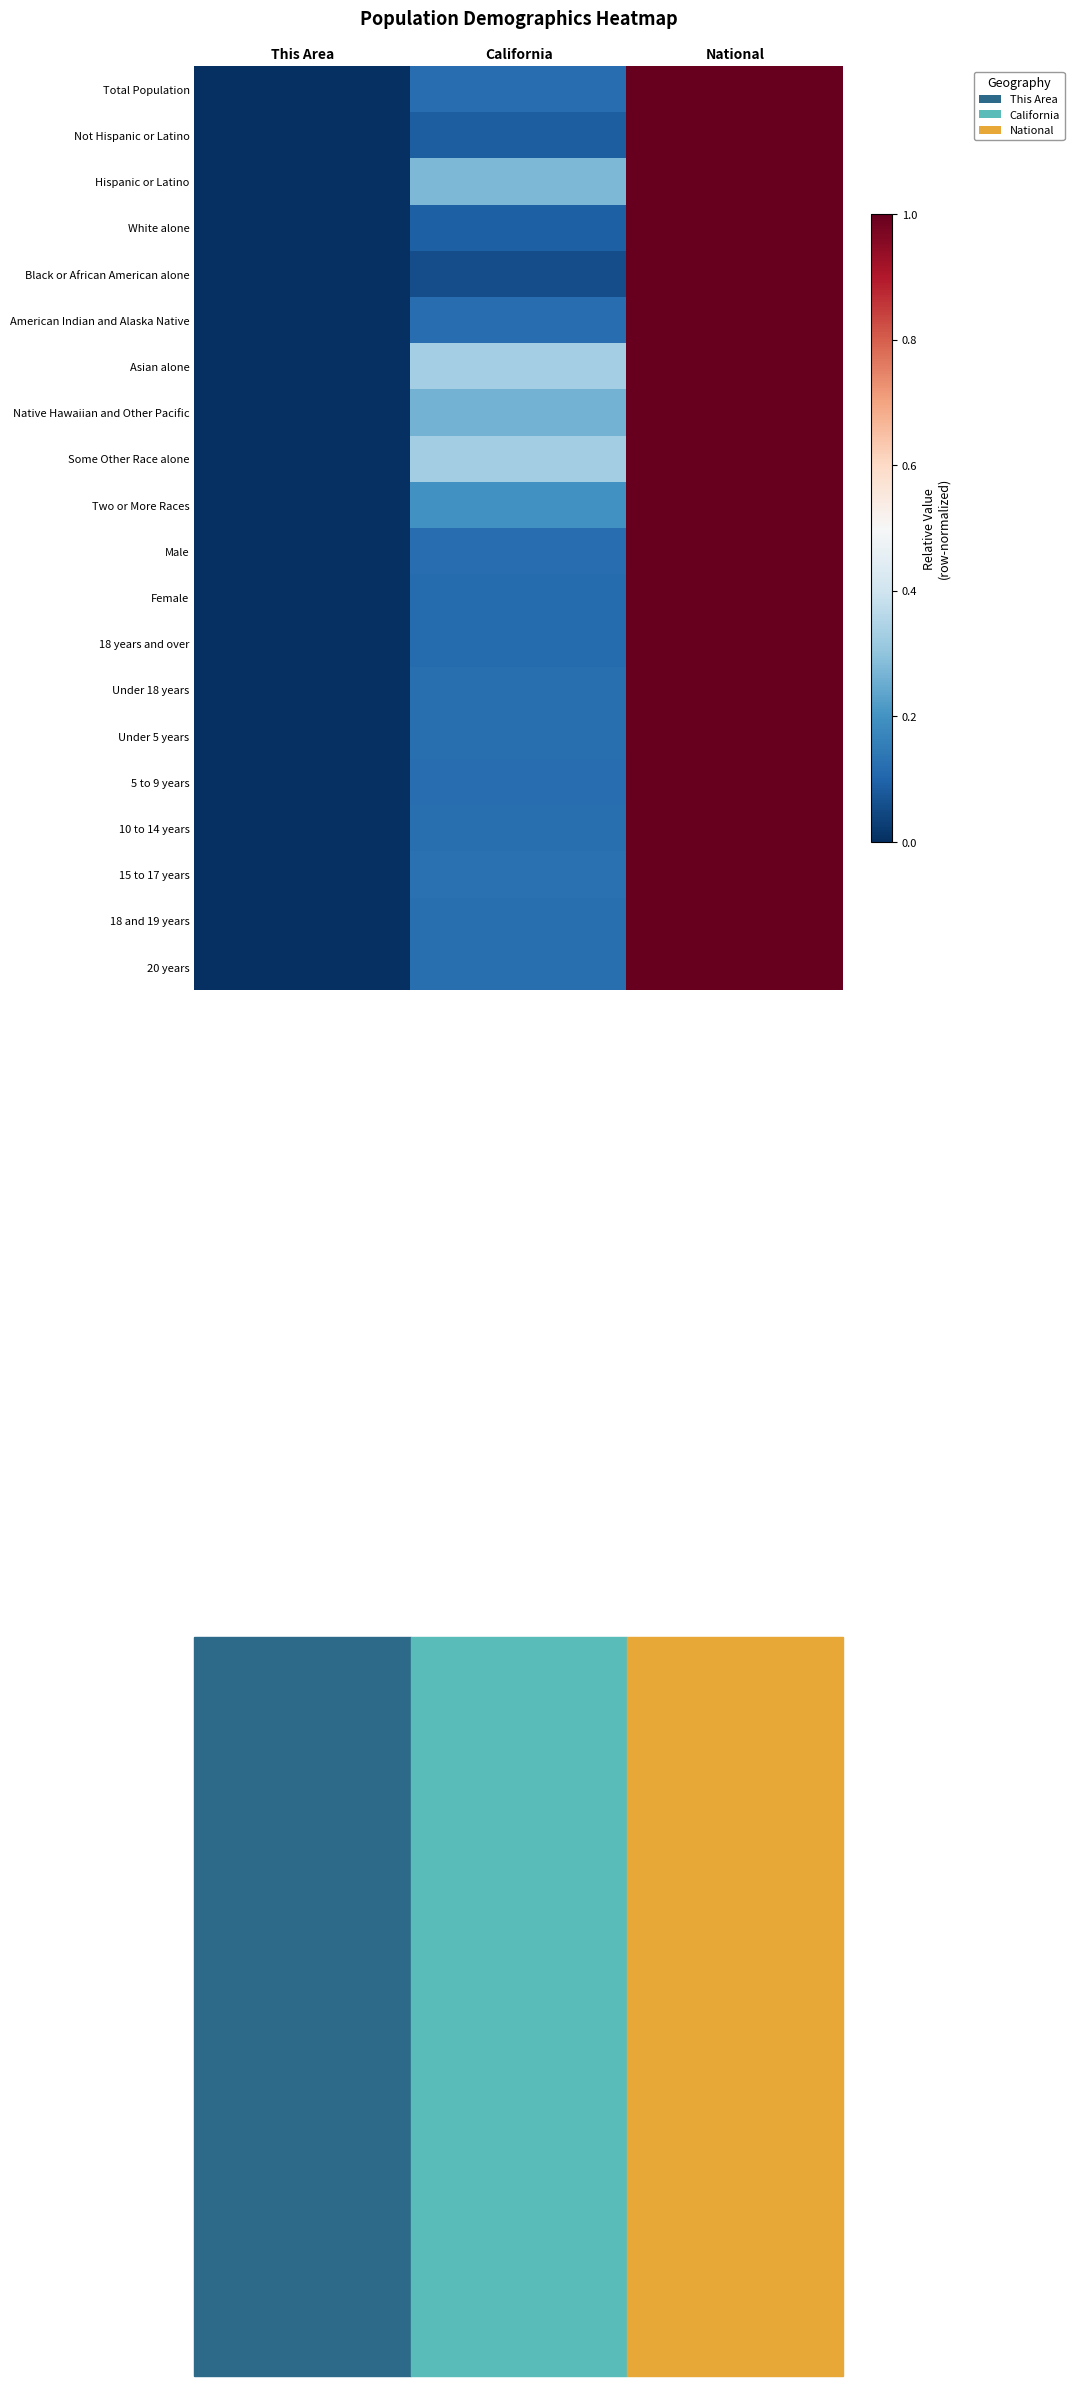

What is the difference between the highest and lowest values at California?

0.3